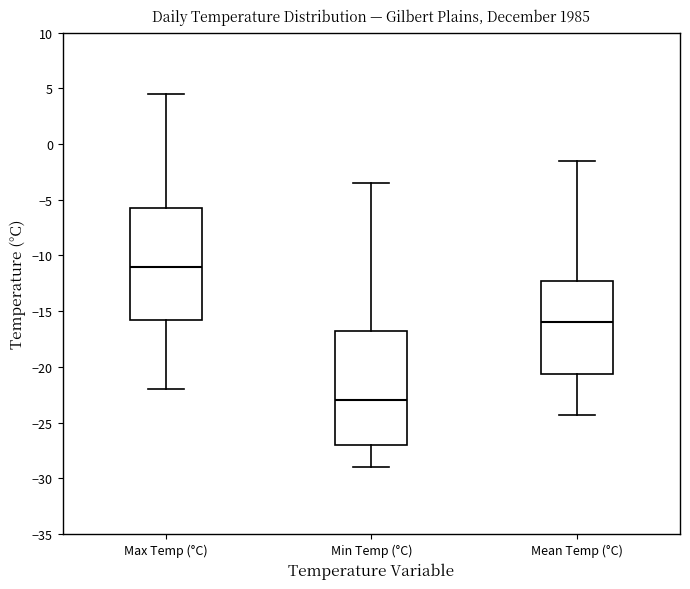

Where does the median line of the box for Mean Temp (°C) sit on the y-axis? The values are not printed on the chart, so give them approximately, as read against the axis.

-16.0